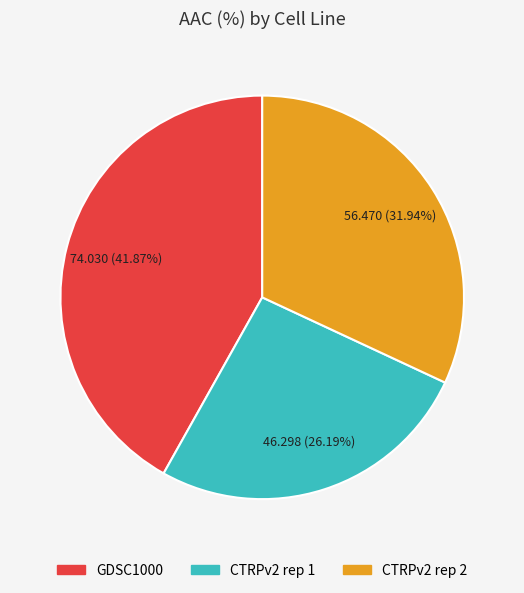

How many slices are in this pie chart?

3